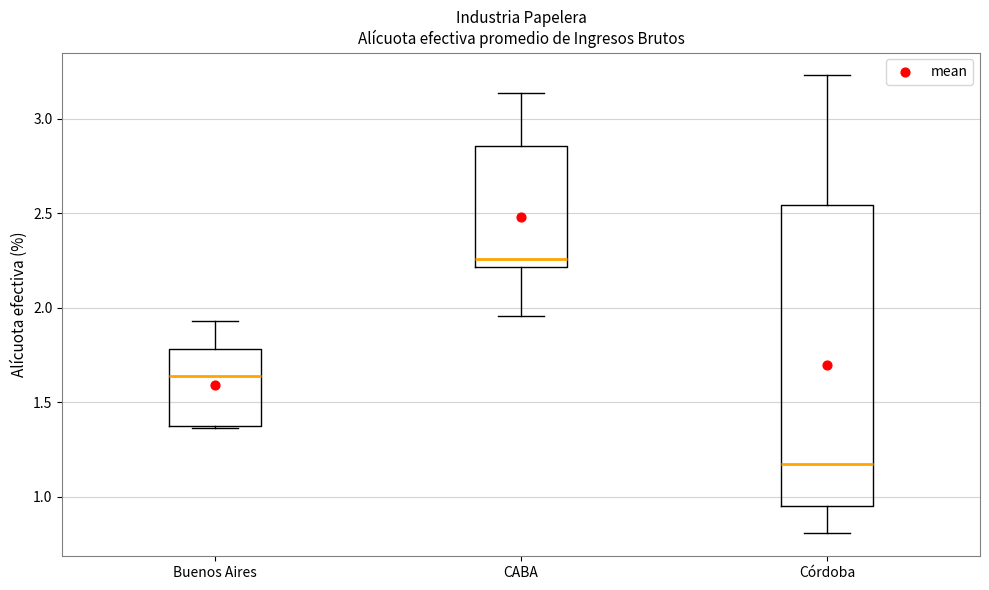

Where does the upper whisker of the box for Buenos Aires end on the y-axis? The values are not printed on the chart, so give them approximately, as read against the axis.

1.95